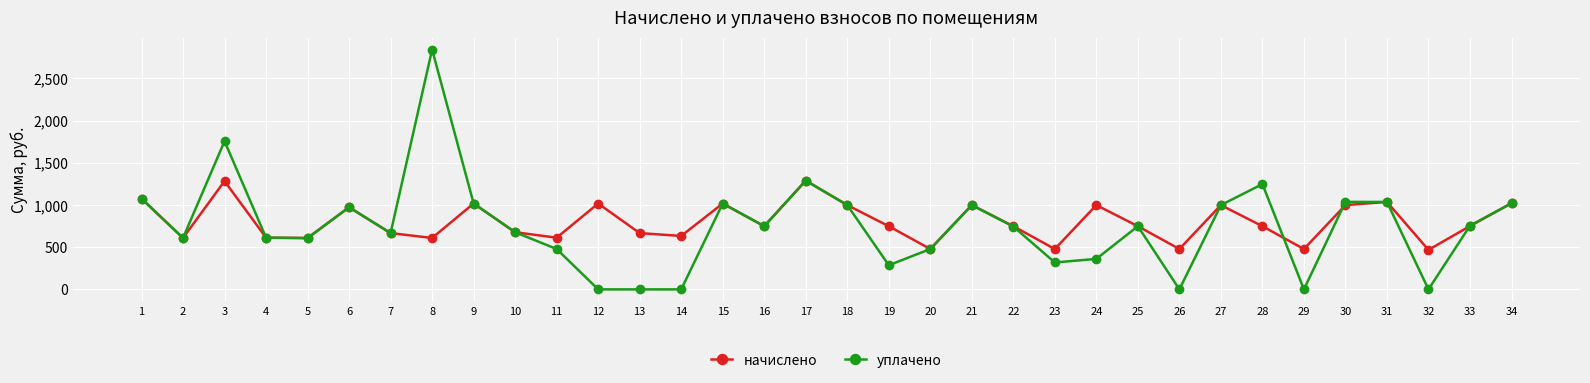

At which category does начислено reach its first local valley?

2